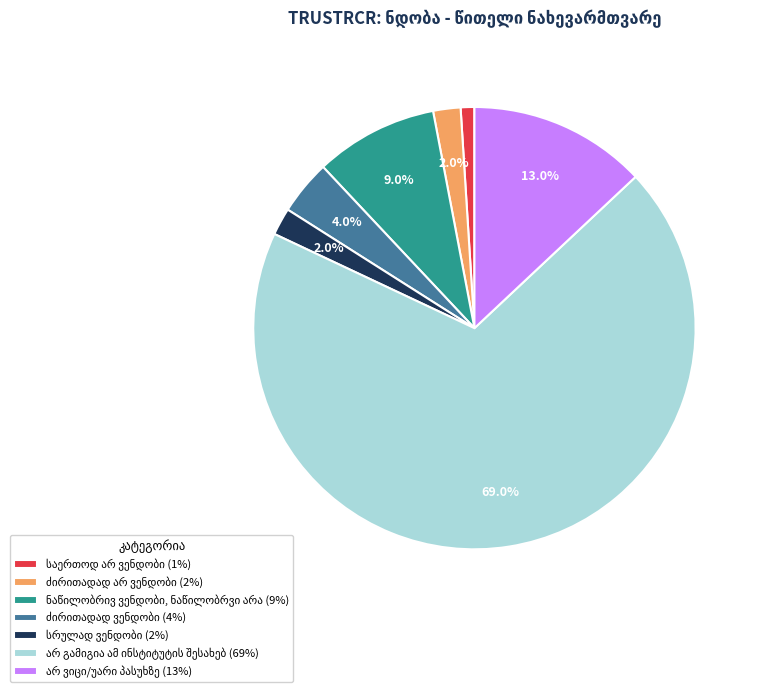

Is there any slice that represents more than half of the pie?

Yes